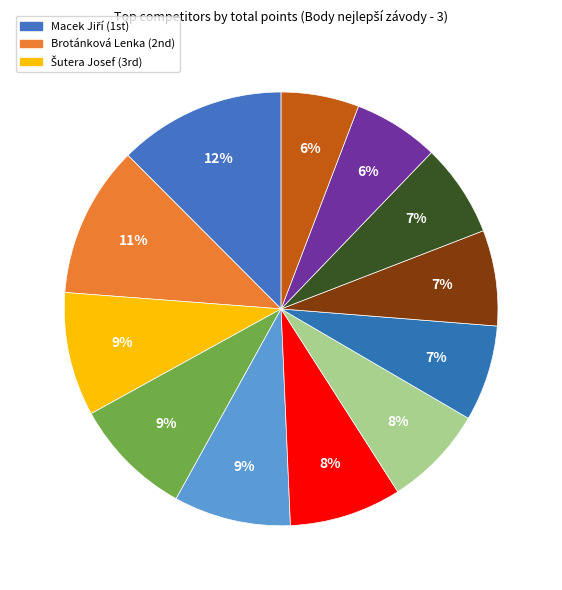

Count the number of slices in the pie.

12